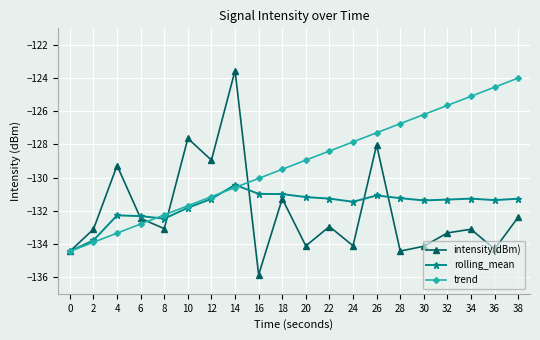

What is the minimum value for trend?

-134.4